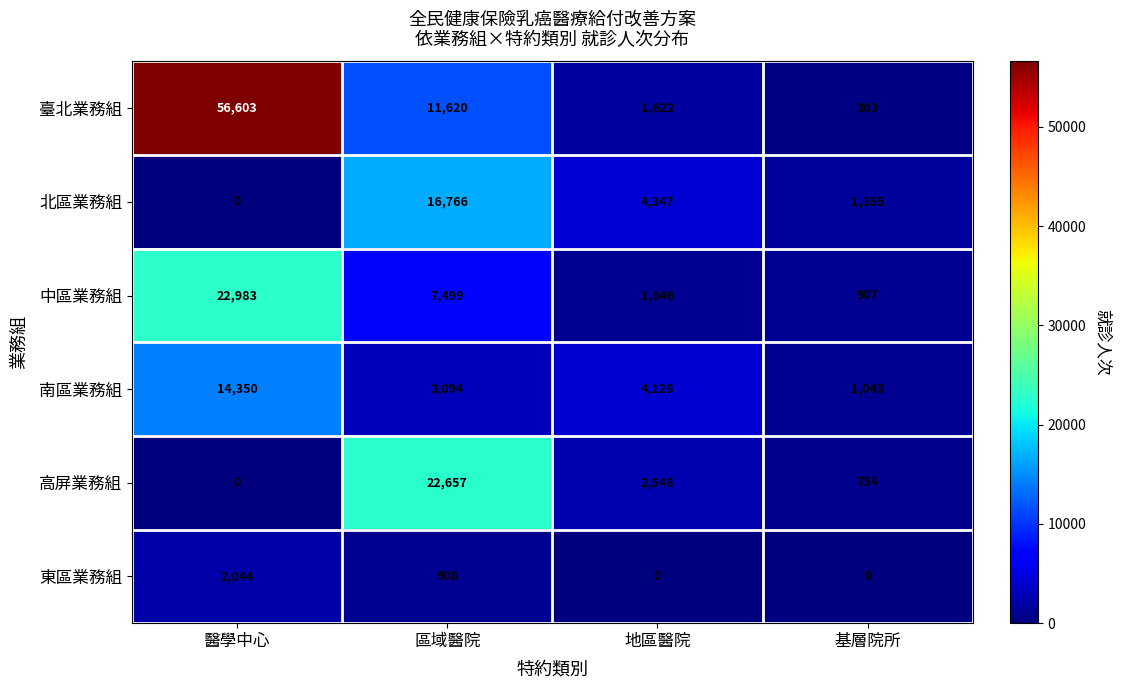

The 南區業務組 series shows 4128 at 地區醫院. True or false?

True